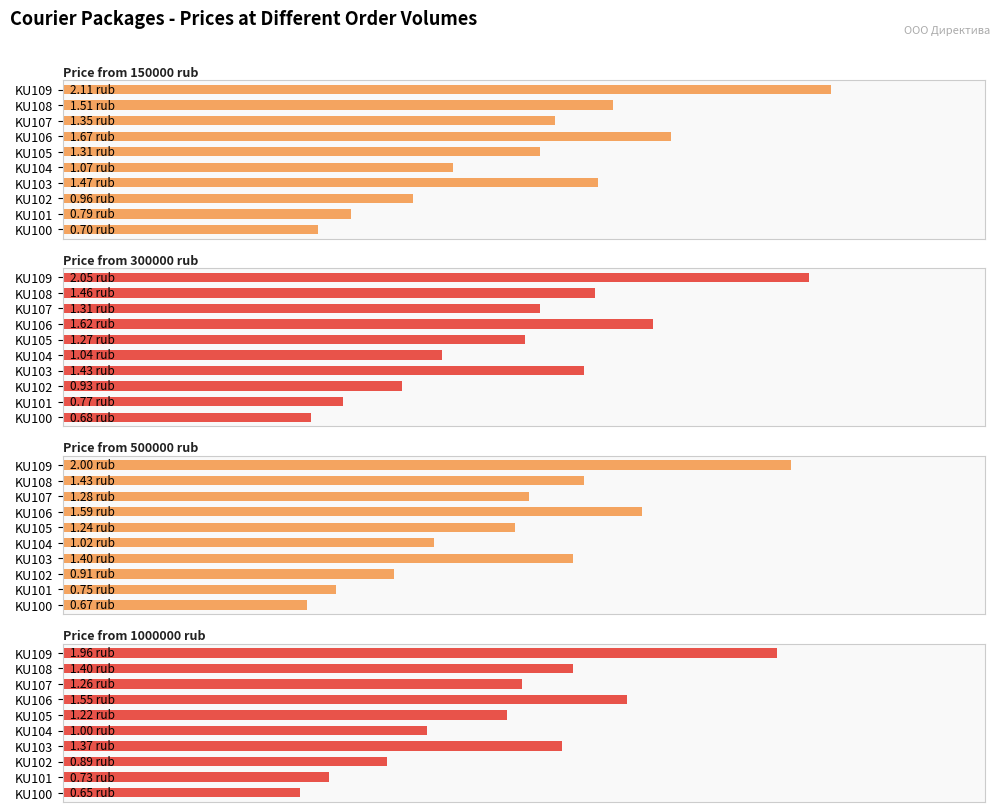

What is the difference between the highest and lowest values at KU103?

0.1